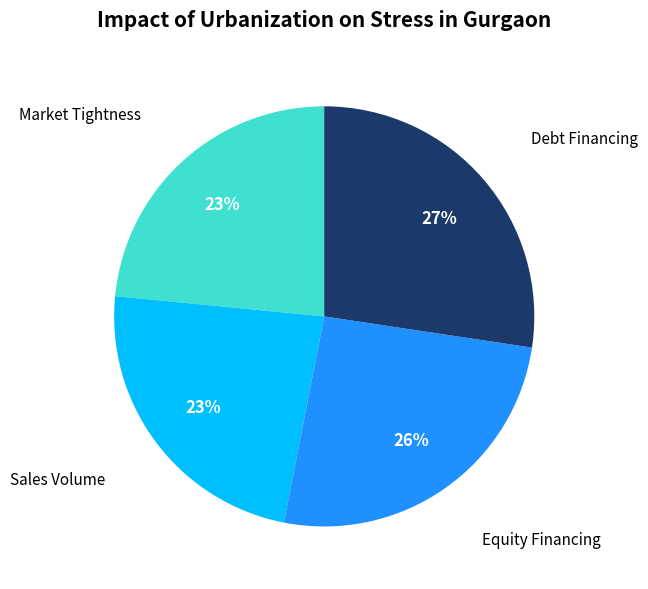

To the nearest percent, what is the average slice percentage?

25%